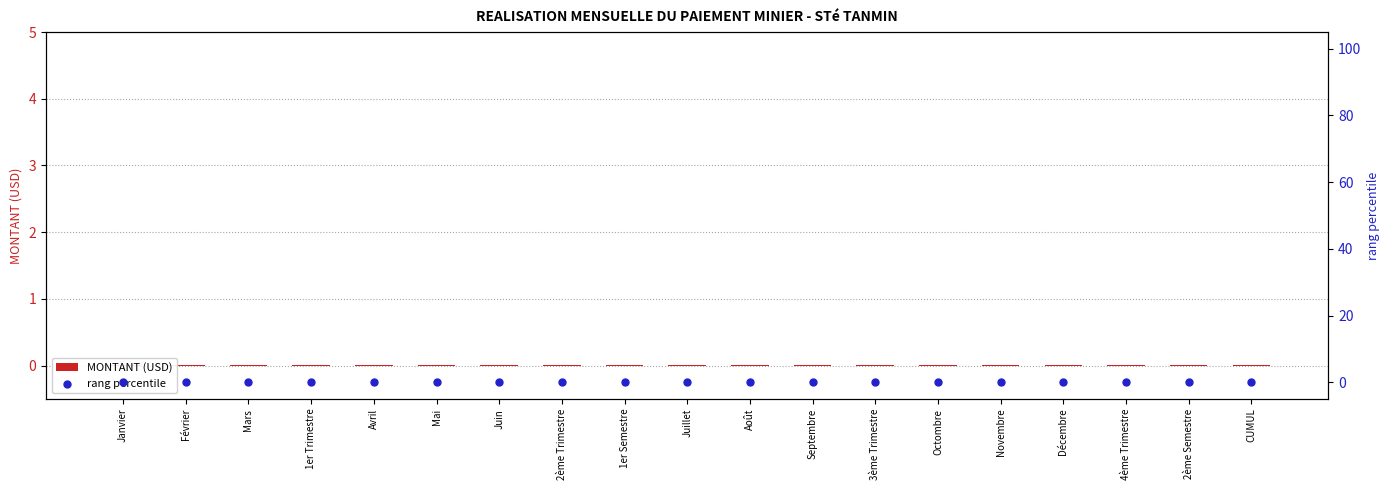

Which series contains the highest Y value?

MONTANT (USD)